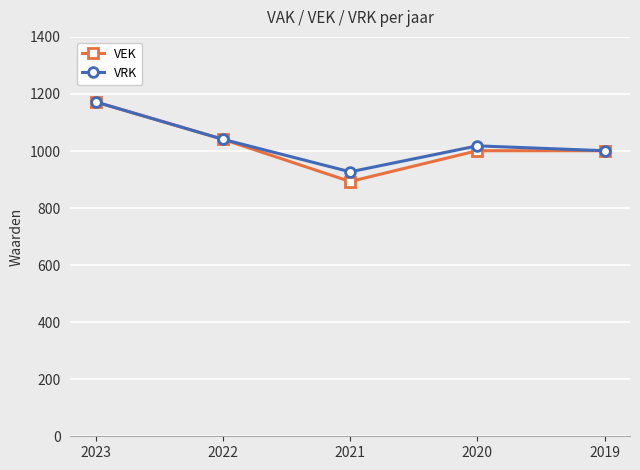

Which series has the widest spread of values?

VEK